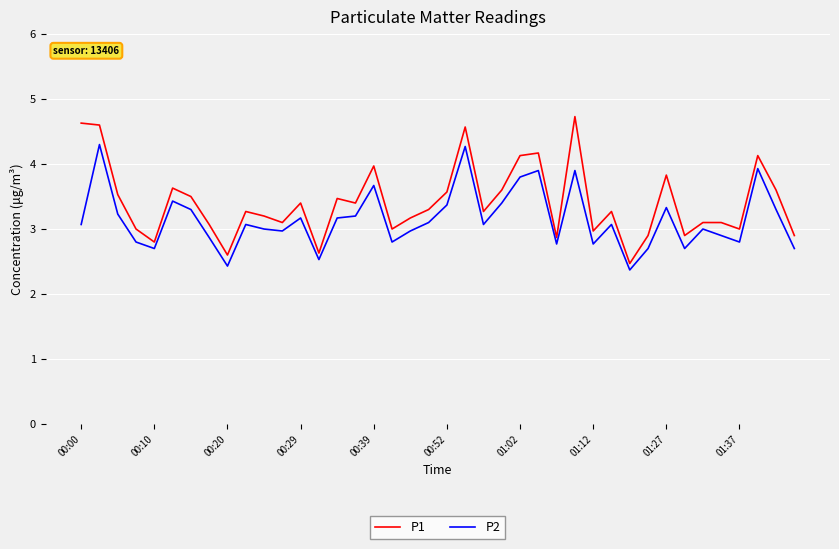

What is the lowest value of the P2 series?

2.4